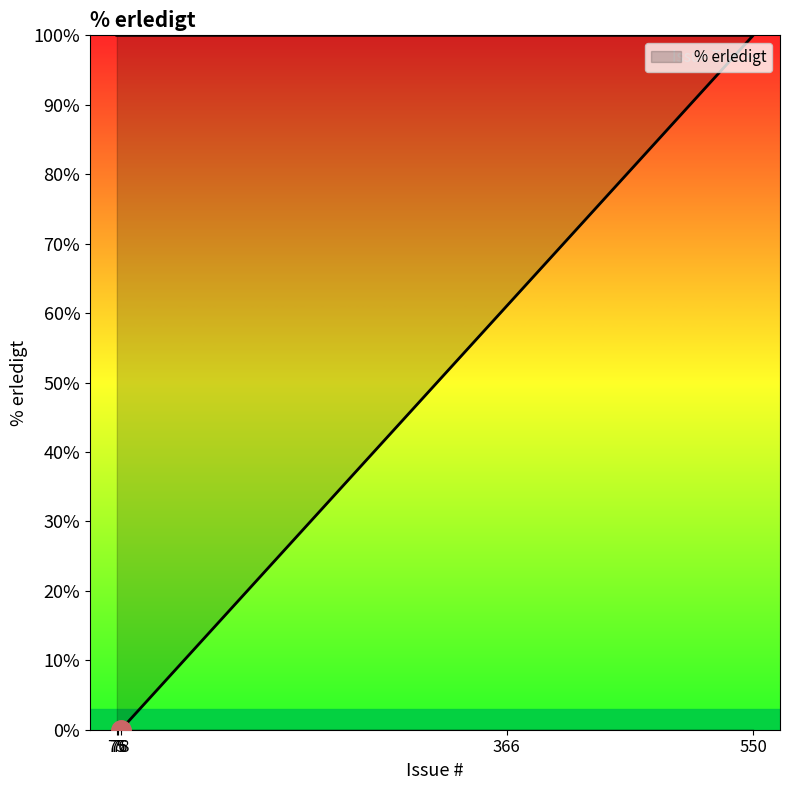

Which label corresponds to the largest value in the chart?

550